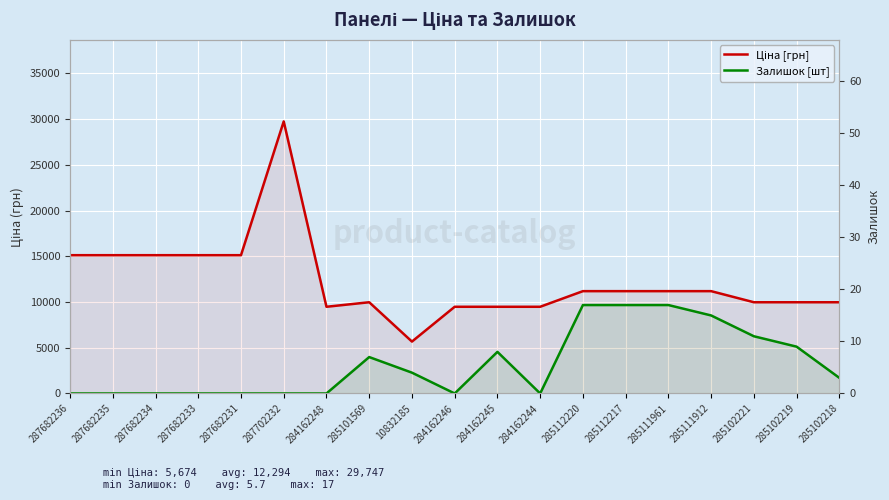

What is the average value of the Ціна [грн] series?

12294.4